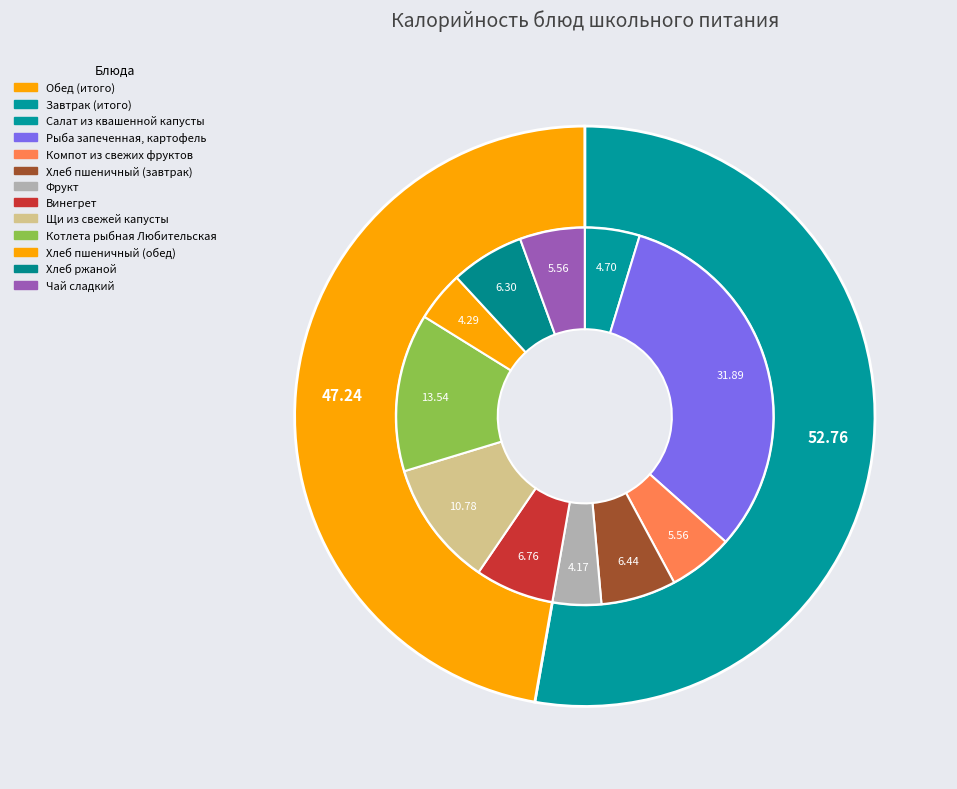

Combined, do Компот из свежих фруктов and Хлеб пшеничный (обед) account for over 50%?

No